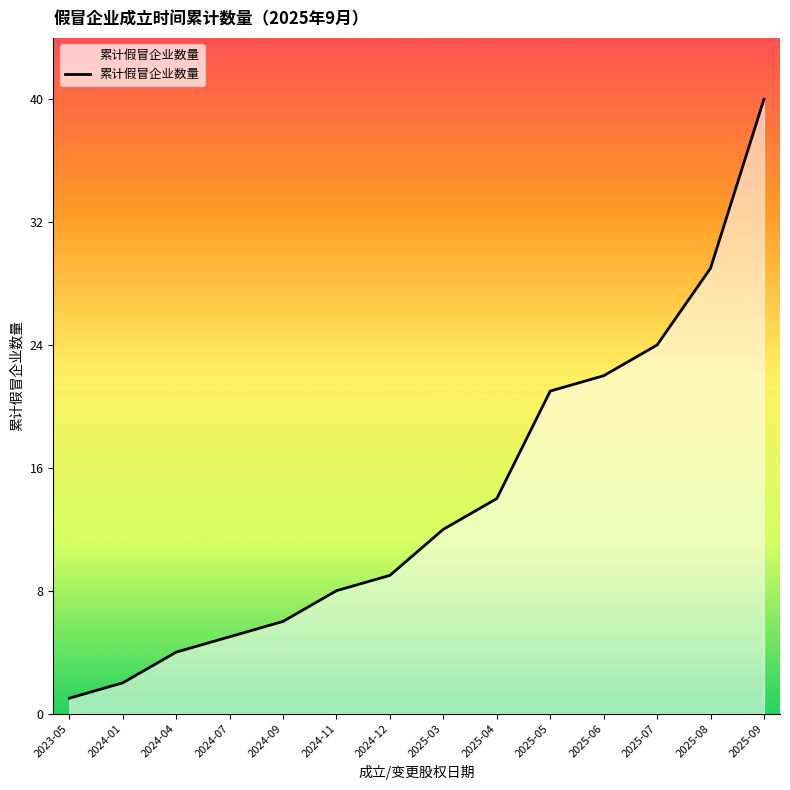

Reading left to right, transcribe all the data shown in this chart.

1	2	4	5	6	8	9	12	14	21	22	24	29	40